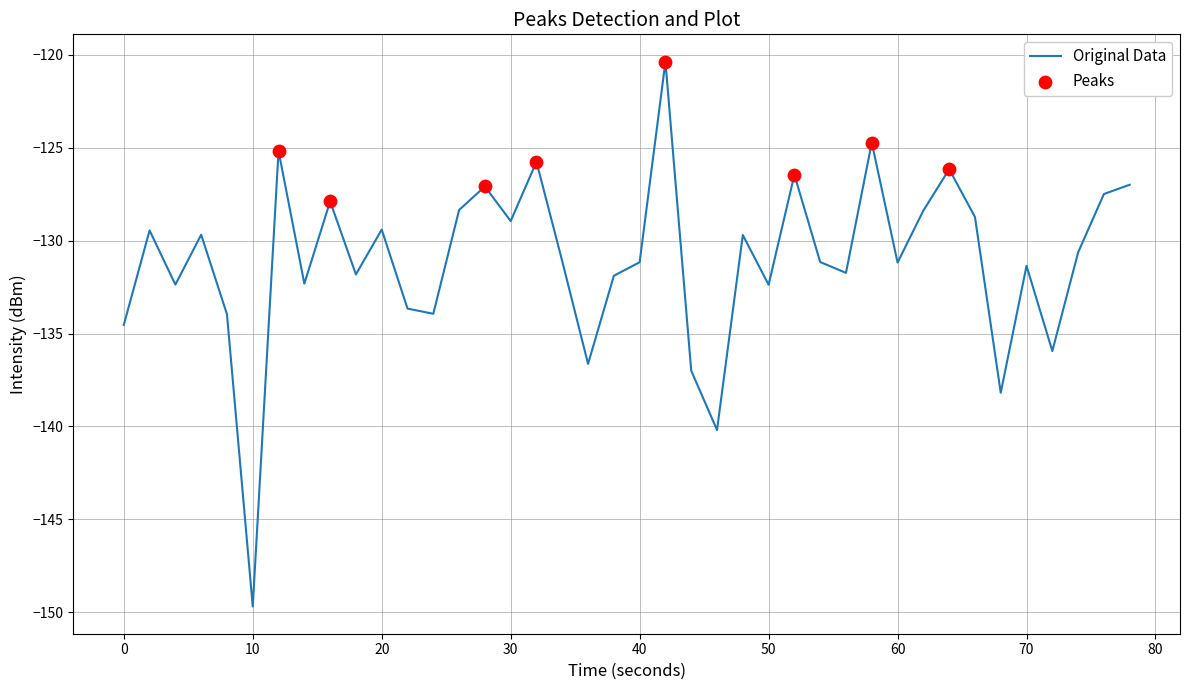

What is the smallest value displayed?

-149.7